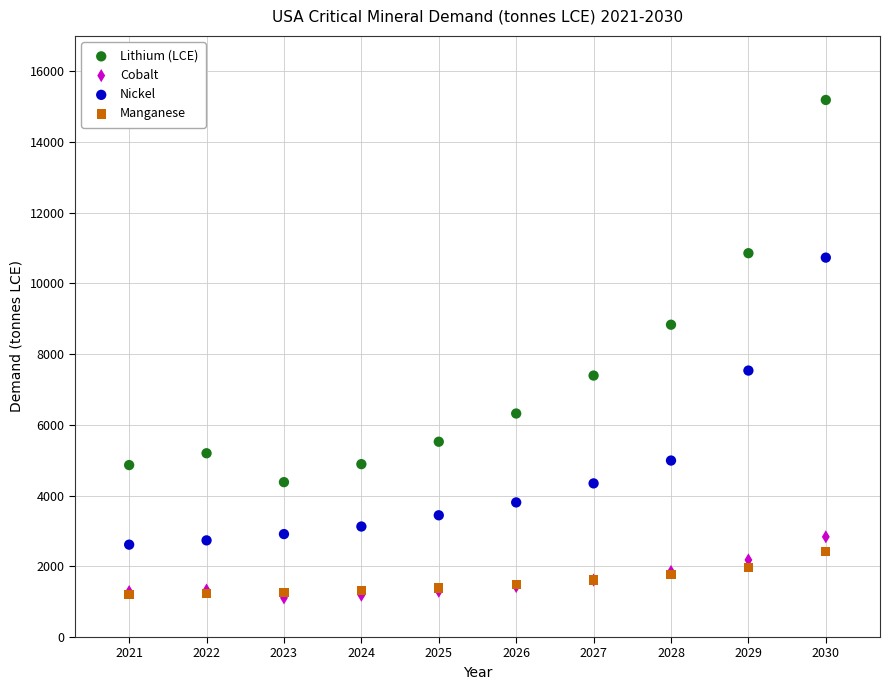

Which series reaches the maximum Y coordinate?

Lithium (LCE)